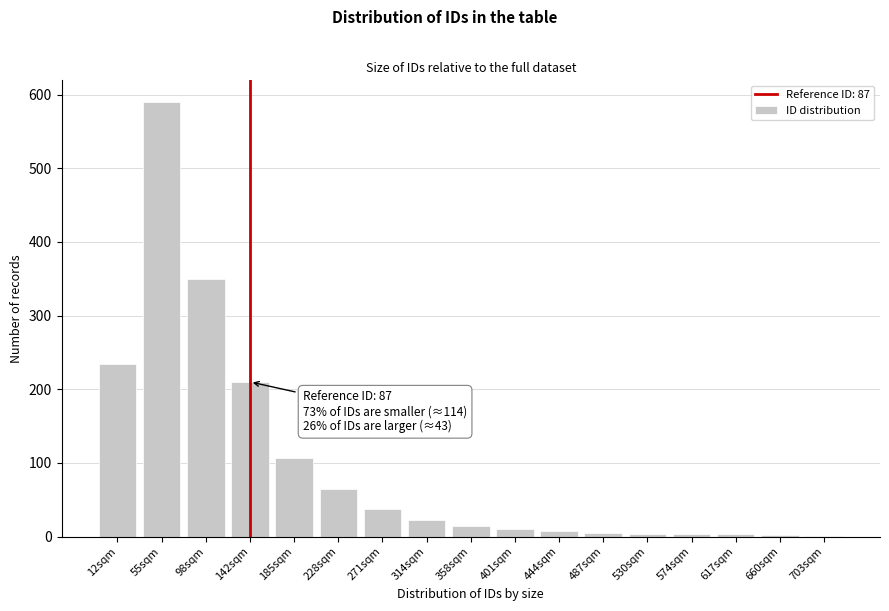

The value at 142sqm is 210. True or false?

True